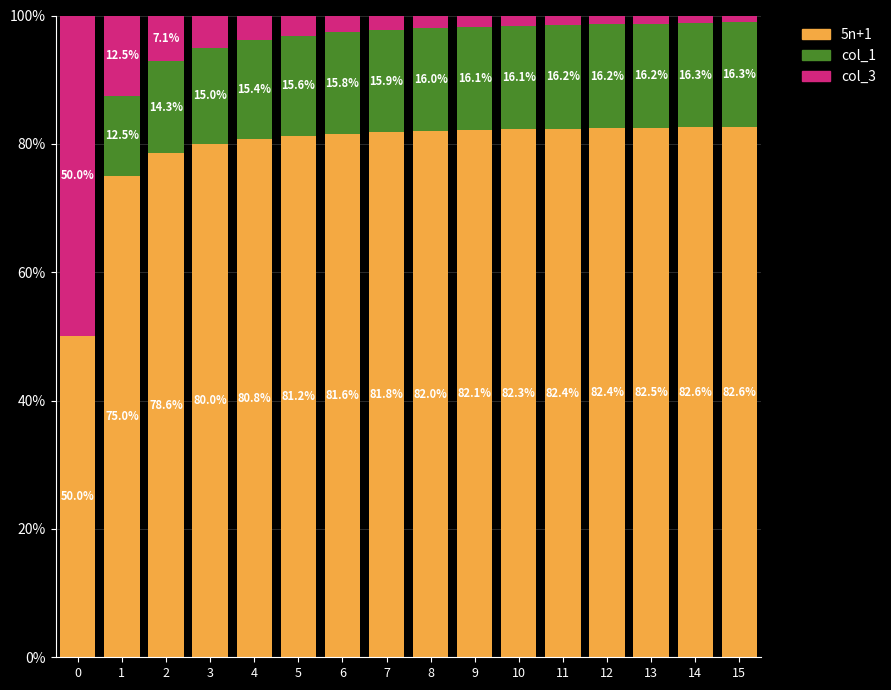

What are all the series names shown in the legend?

5n+1, col_1, col_3